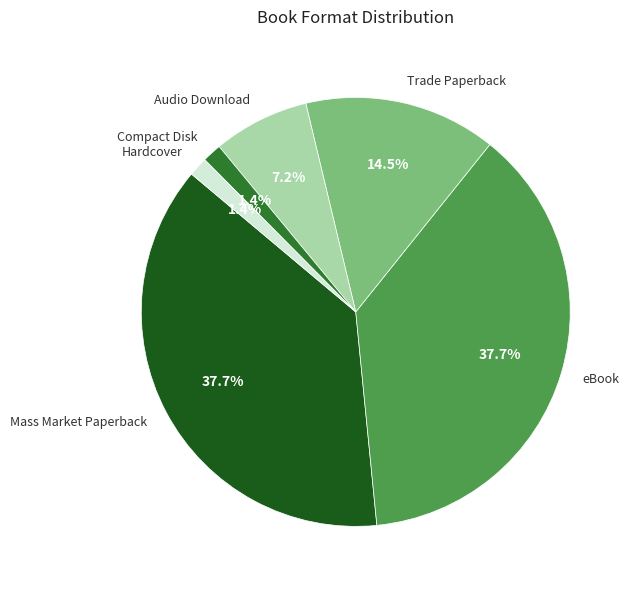

Does eBook account for over 50% of the chart?

No